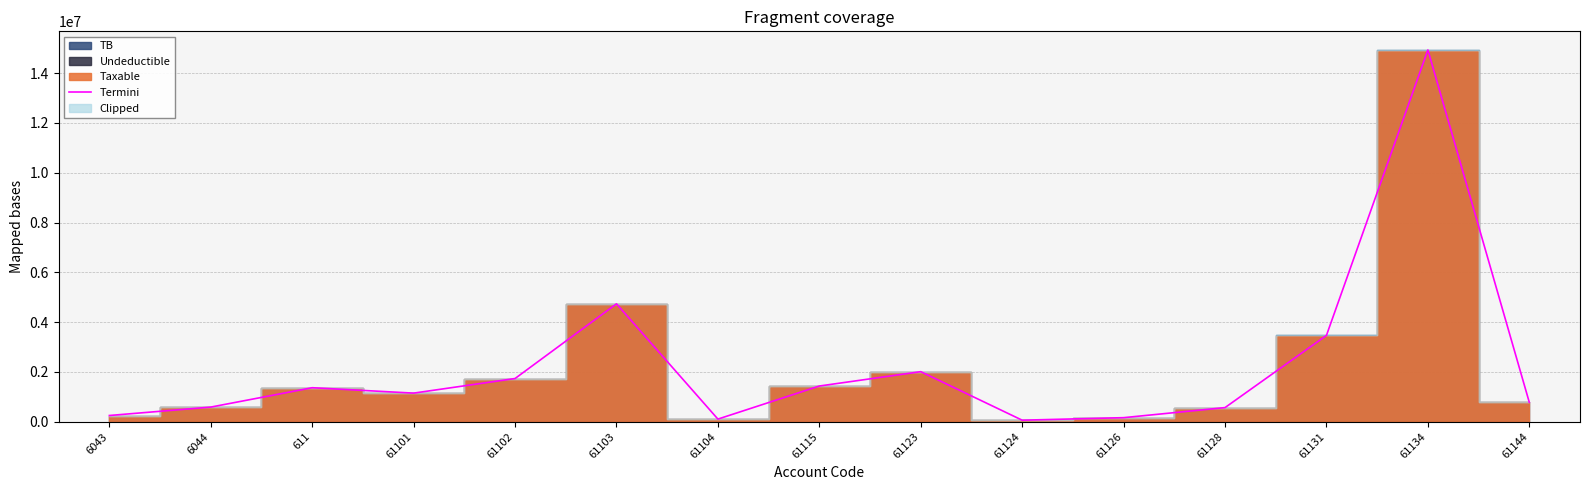

Reading left to right, extract all data points from this chart.

6043=250227.1	6044=588118.9	611=1366068.5	61101=1149043.7	61102=1735151.5	61103=4735066.9	61104=105900.0	61115=1434003.2	61123=2010362.2	61124=61813.2	61126=163090.0	61128=567460.5	61131=3465988.5	61134=14931158.8	61144=779642.1